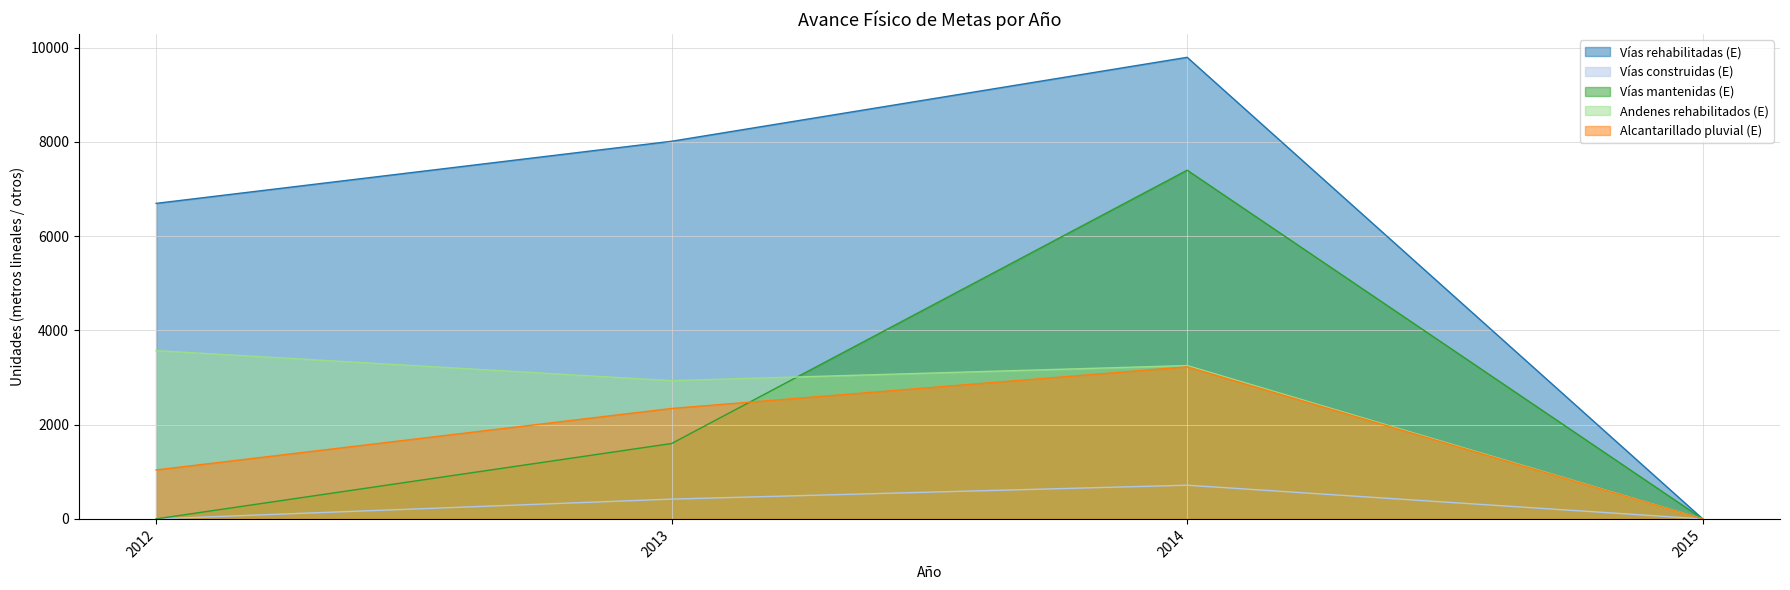

Does the chart display data point markers on the line(s)?

No